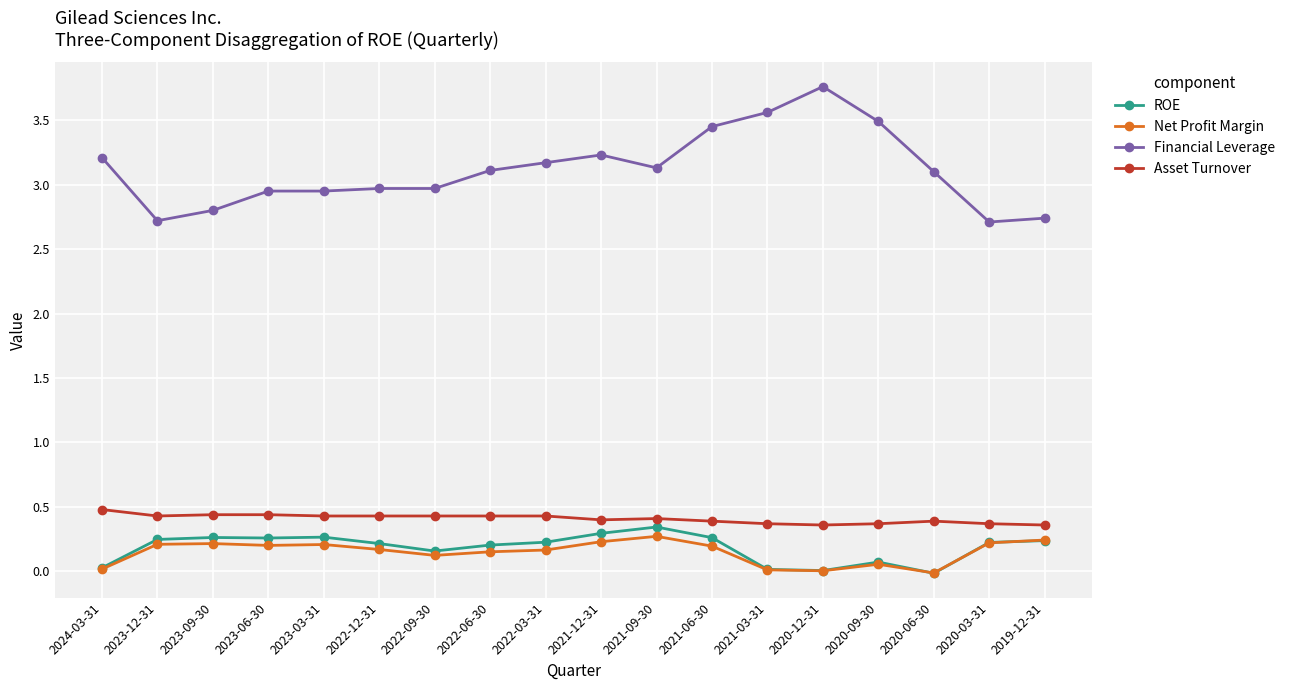

What is the highest value of the Financial Leverage series?

3.8